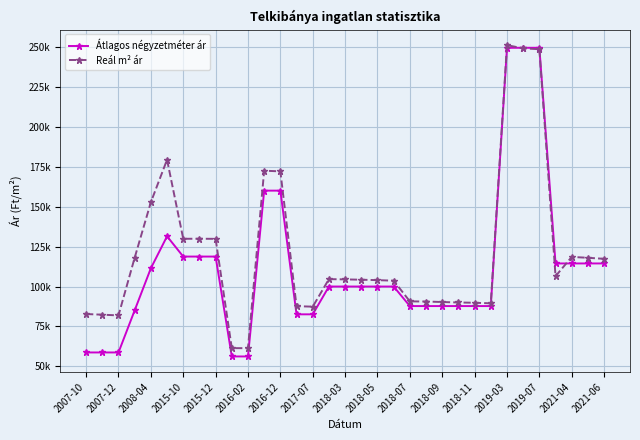

Rank the series by their maximum value, from lowest to highest.

Átlagos négyzetméter ár, Reál m² ár